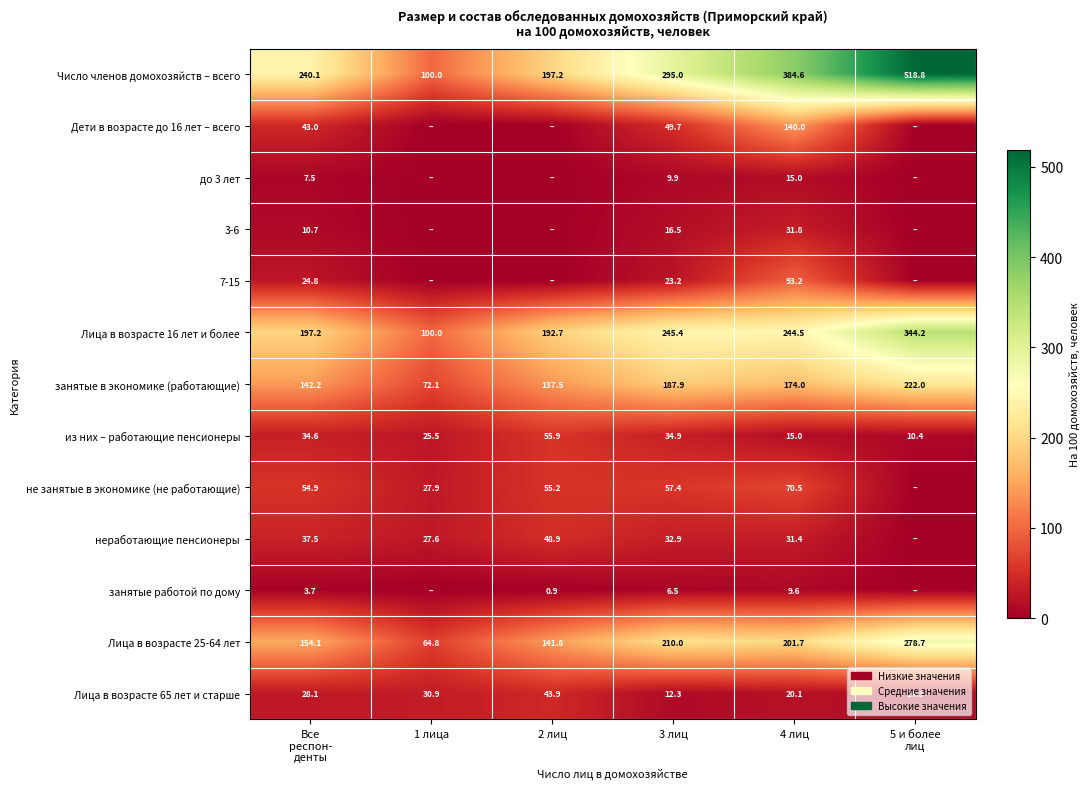

Is the value of занятые в экономике (работающие) at 4 лиц greater than the value of Лица в возрасте 16 лет и более at 2 лиц?

No